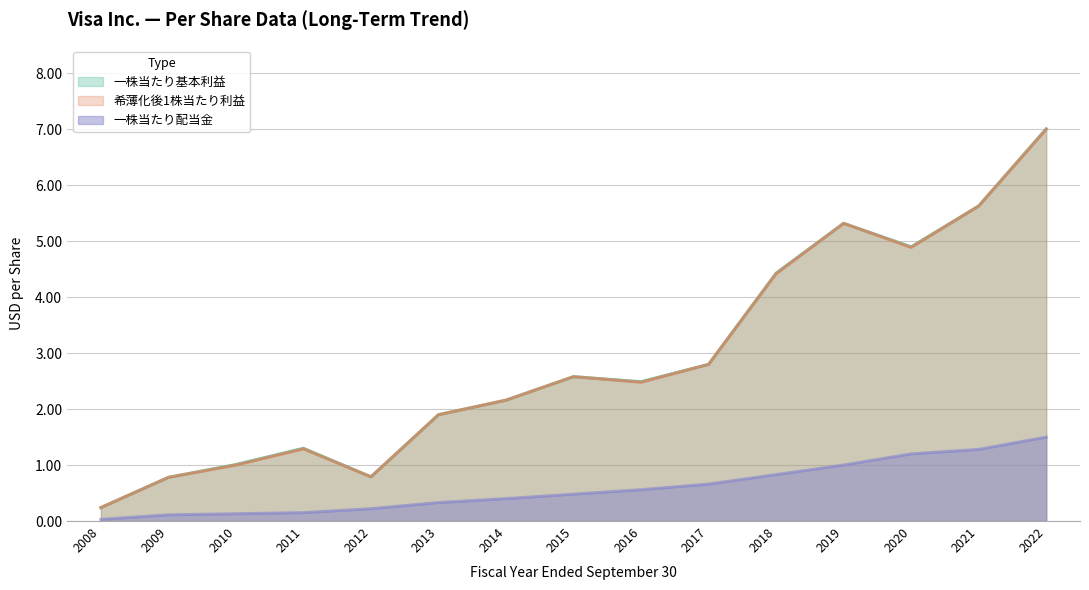

Rank the series at 2016 from lowest to highest value.

一株当たり配当金, 希薄化後1株当たり利益, 一株当たり基本利益